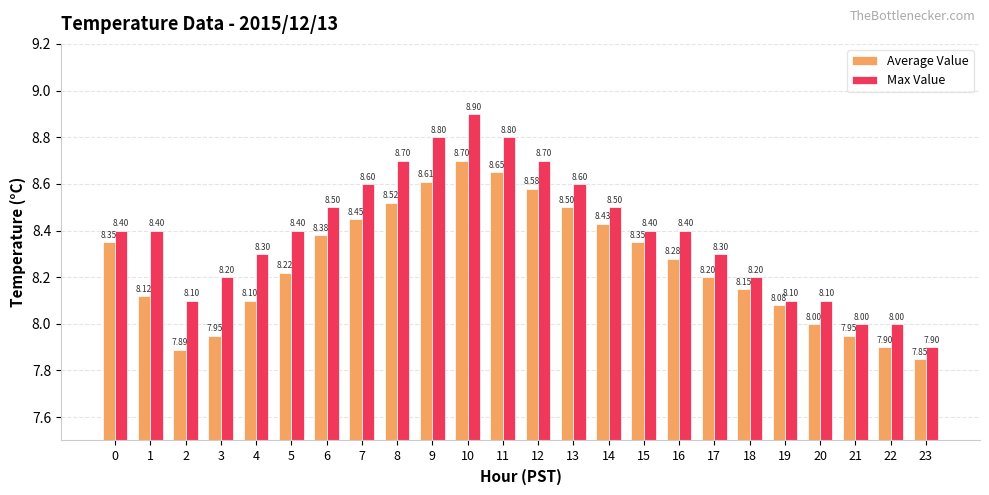

What are all the series names shown in the legend?

Average Value, Max Value